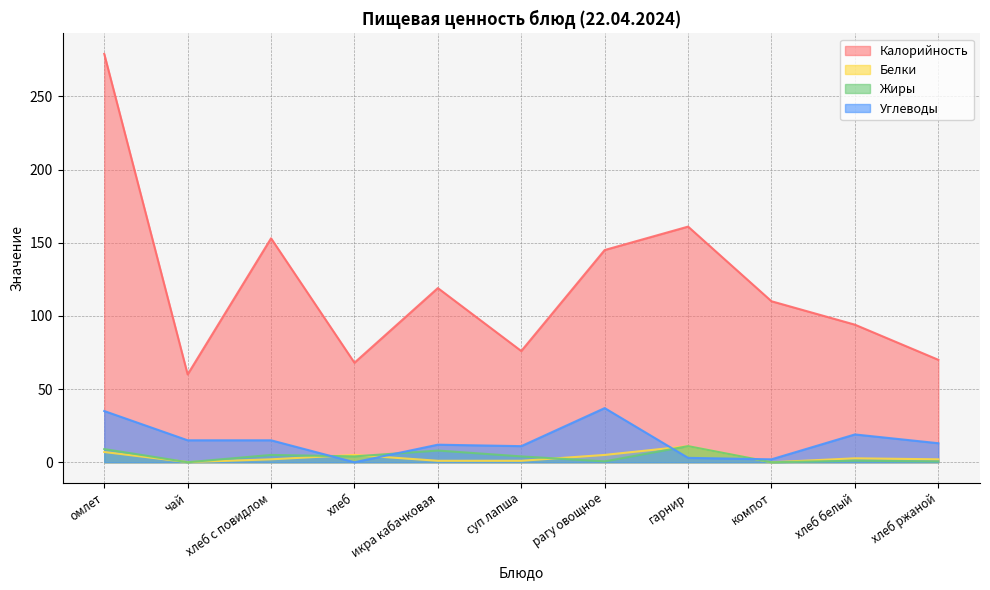

The value of Жиры at хлеб белый is 0.7. True or false?

False